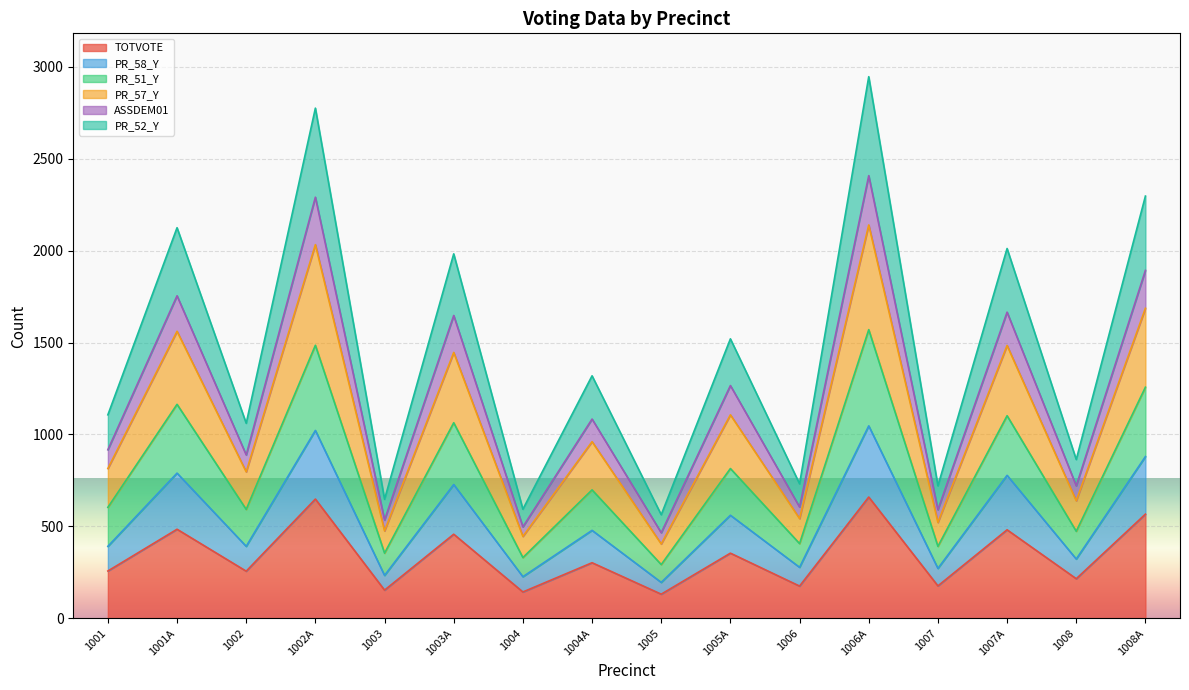

What is the maximum value for TOTVOTE?

660